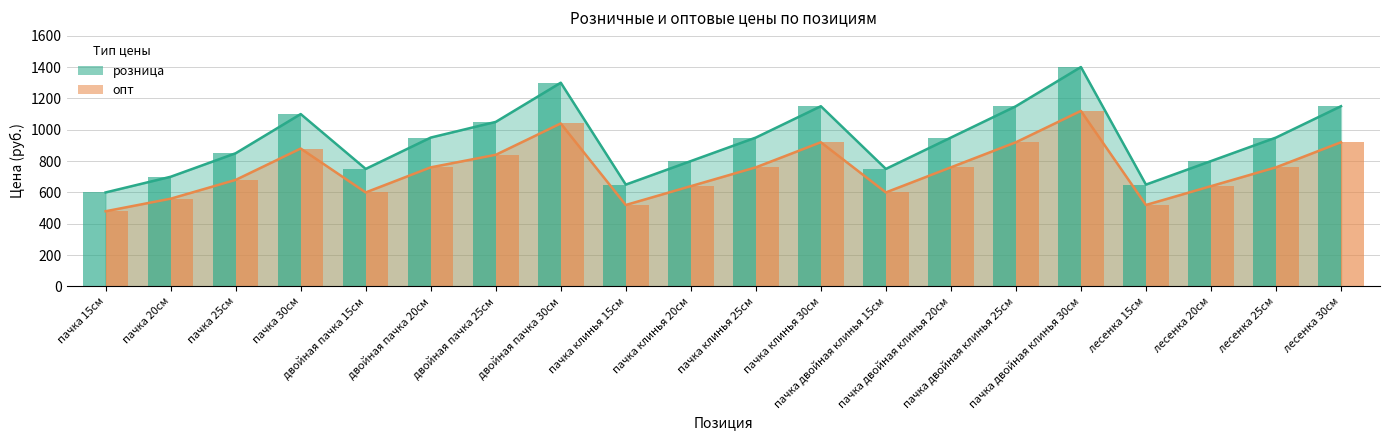

Reading left to right, transcribe all the data shown in this chart.

розница: пачка 15см=600	пачка 20см=700	пачка 25см=850	пачка 30см=1100	двойная пачка 15см=750	двойная пачка 20см=950	двойная пачка 25см=1050	двойная пачка 30см=1300	пачка клинья 15см=650	пачка клинья 20см=800	пачка клинья 25см=950	пачка клинья 30см=1150	пачка двойная клинья 15см=750	пачка двойная клинья 20см=950	пачка двойная клинья 25см=1150	пачка двойная клинья 30см=1400	лесенка 15см=650	лесенка 20см=800	лесенка 25см=950	лесенка 30см=1150
опт: пачка 15см=480	пачка 20см=560	пачка 25см=680	пачка 30см=880	двойная пачка 15см=600	двойная пачка 20см=760	двойная пачка 25см=840	двойная пачка 30см=1040	пачка клинья 15см=520	пачка клинья 20см=640	пачка клинья 25см=760	пачка клинья 30см=920	пачка двойная клинья 15см=600	пачка двойная клинья 20см=760	пачка двойная клинья 25см=920	пачка двойная клинья 30см=1120	лесенка 15см=520	лесенка 20см=640	лесенка 25см=760	лесенка 30см=920